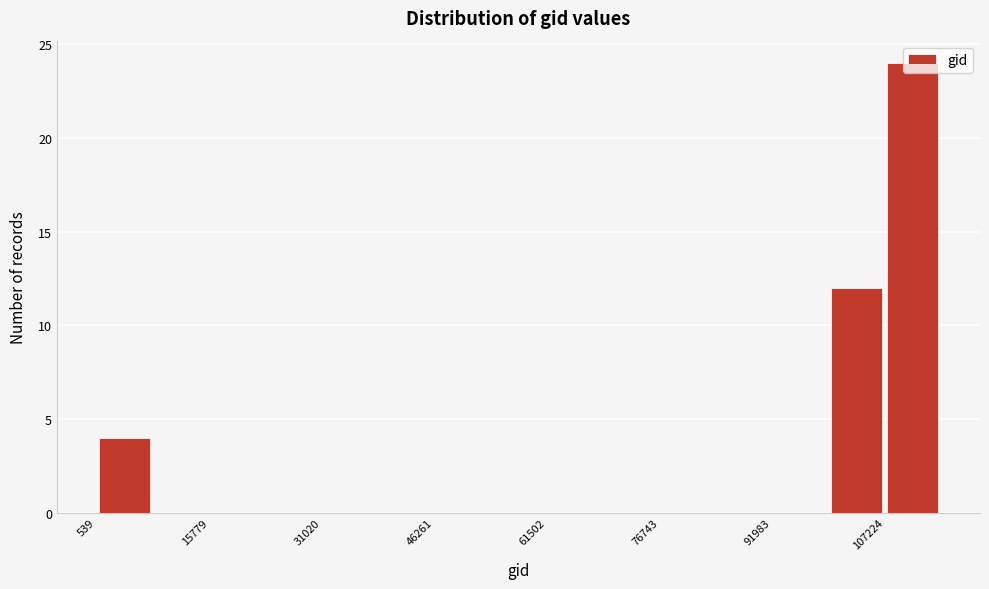

Around what value on the x-axis is the tallest bar? Give the approximate position of its centre, as read against the axis.

112000